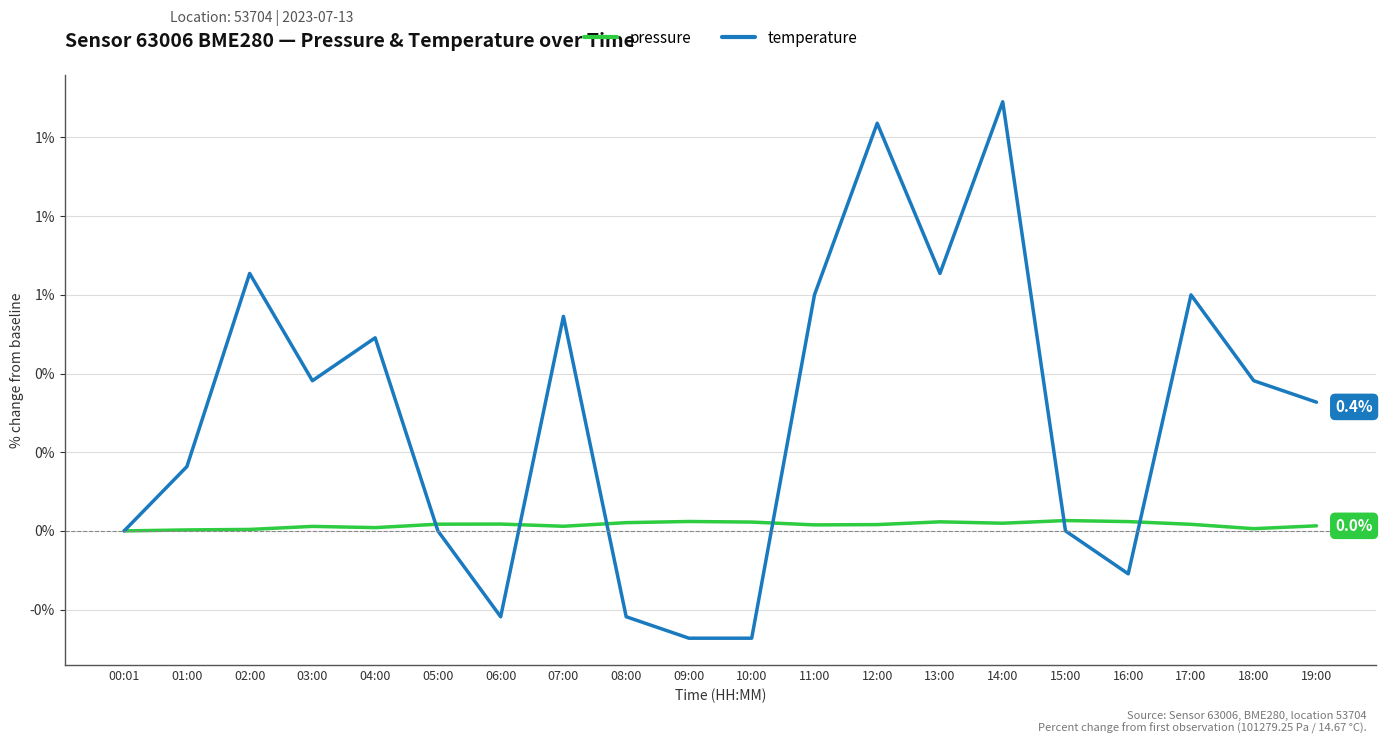

Reading left to right, what are all the values shown in this chart?

pressure: 00:01=0.0	01:00=0.0	02:00=0.0	03:00=0.0	04:00=0.0	05:00=0.0	06:00=0.0	07:00=0.0	08:00=0.0	09:00=0.0	10:00=0.0	11:00=0.0	12:00=0.0	13:00=0.0	14:00=0.0	15:00=0.0	16:00=0.0	17:00=0.0	18:00=0.0	19:00=0.0
temperature: 00:01=0.0	01:00=0.2	02:00=0.8	03:00=0.5	04:00=0.6	05:00=0.0	06:00=-0.3	07:00=0.7	08:00=-0.3	09:00=-0.3	10:00=-0.3	11:00=0.7	12:00=1.3	13:00=0.8	14:00=1.4	15:00=0.0	16:00=-0.1	17:00=0.7	18:00=0.5	19:00=0.4